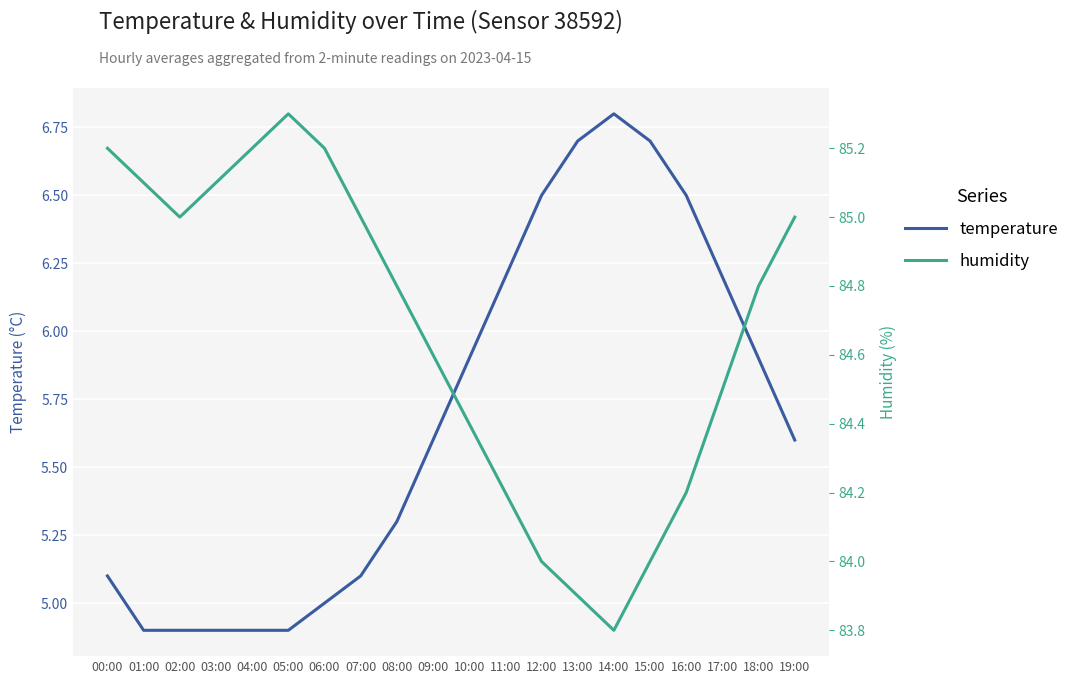

Is it true that temperature equals 5.6 at 19:00?

True